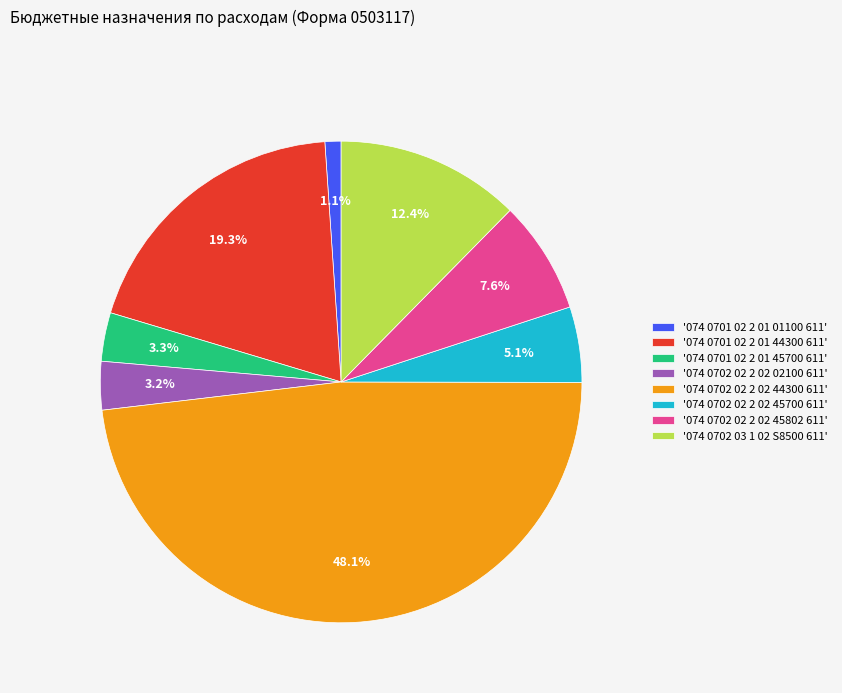

What portion of the pie excludes '074 0702 03 1 02 S8500 611'?

87.6%